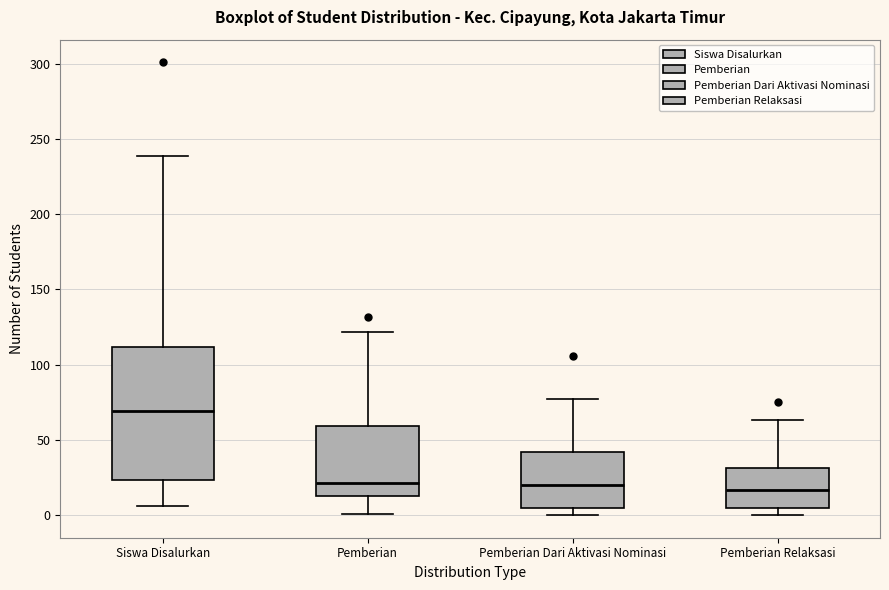

Reading left to right, transcribe this box plot: for each box, give where its median line is, the range the box spans, and where its two whiskers end, as read against the y-axis. The values are not printed on the chart, so give them approximately, as read against the axis.

Siswa Disalurkan: median 70, box 25 to 110, whiskers 5 to 240
Pemberian: median 20, box 15 to 60, whiskers 0 to 120
Pemberian Dari Aktivasi Nominasi: median 20, box 5 to 40, whiskers 0 to 75
Pemberian Relaksasi: median 15, box 5 to 30, whiskers 0 to 65